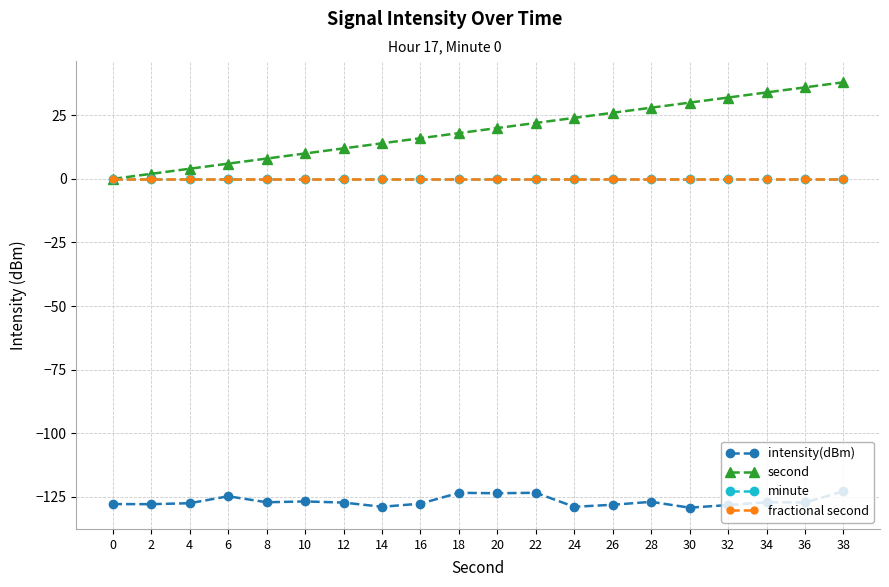

At how many categories does at least one series exceed 2?

18